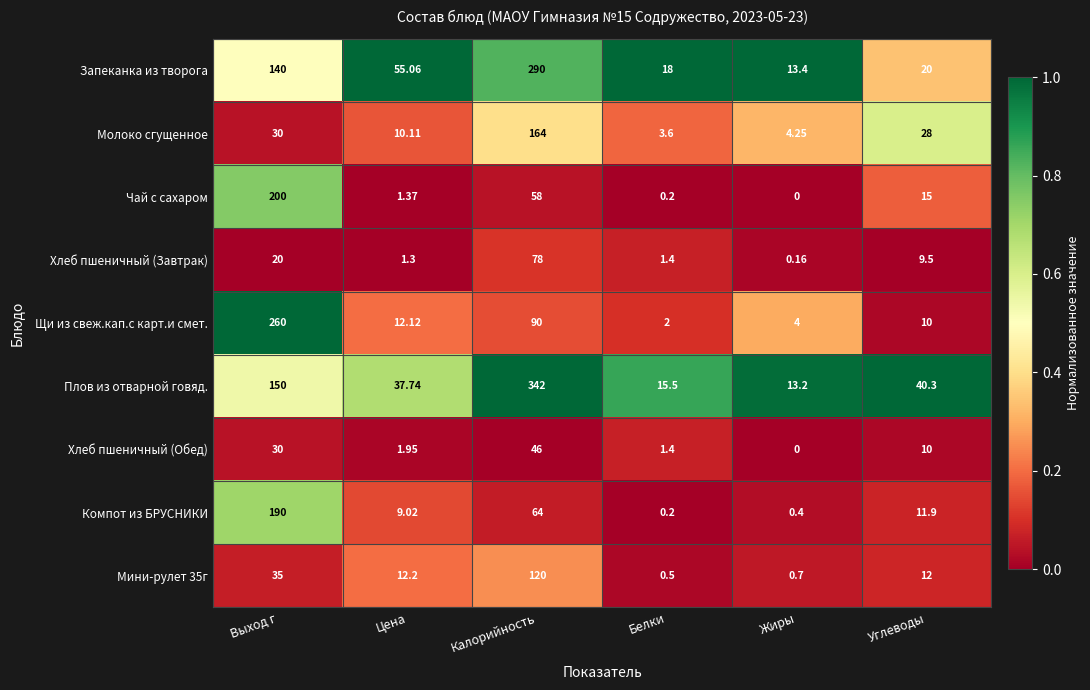

Between Выход г and Жиры, which series saw the biggest shift?

Щи из свеж.кап.с карт.и смет.